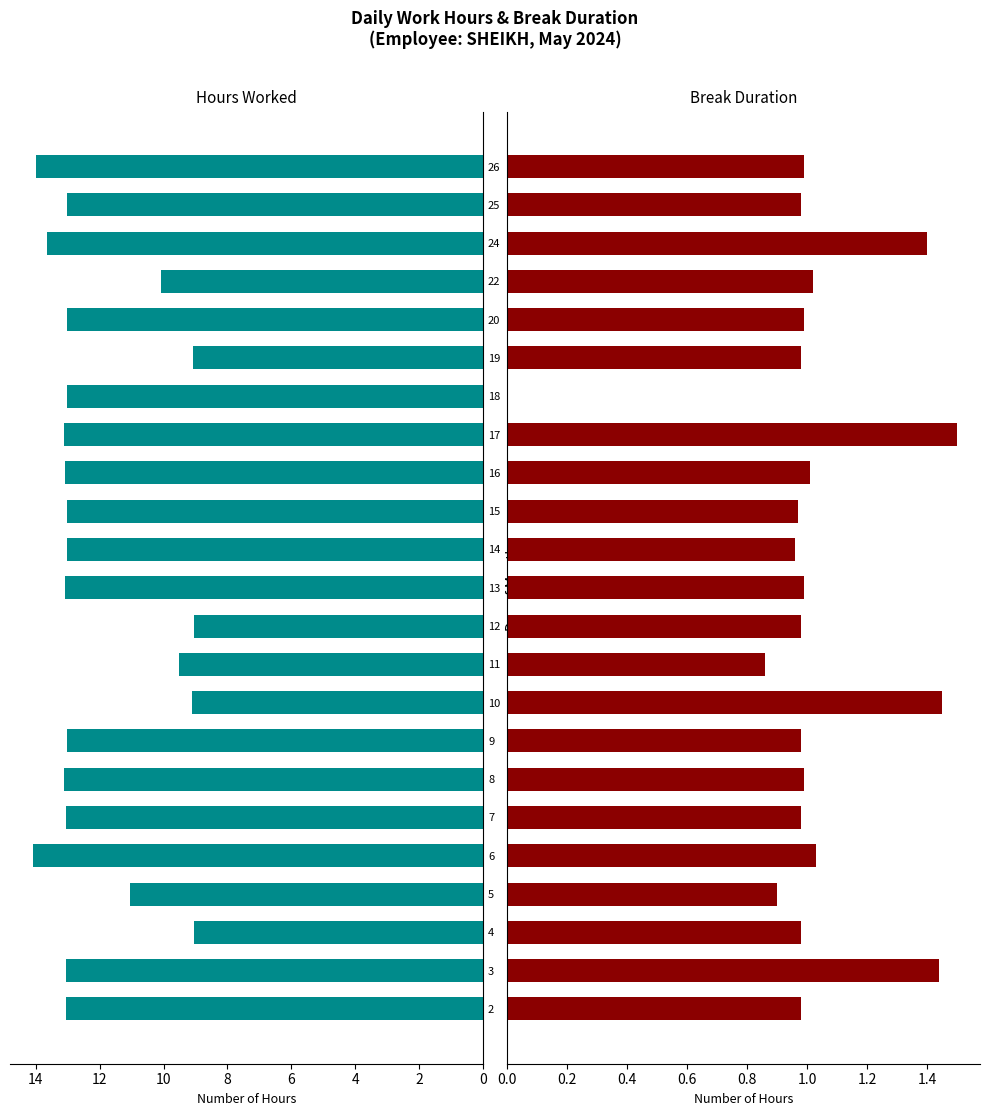

What is the label of the 5th bar from the right?

18